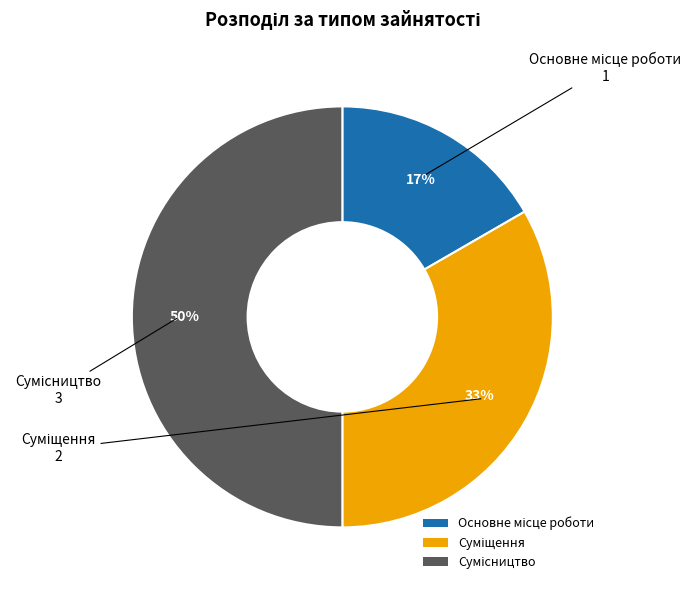

To the nearest percent, what is the average slice percentage?

33%